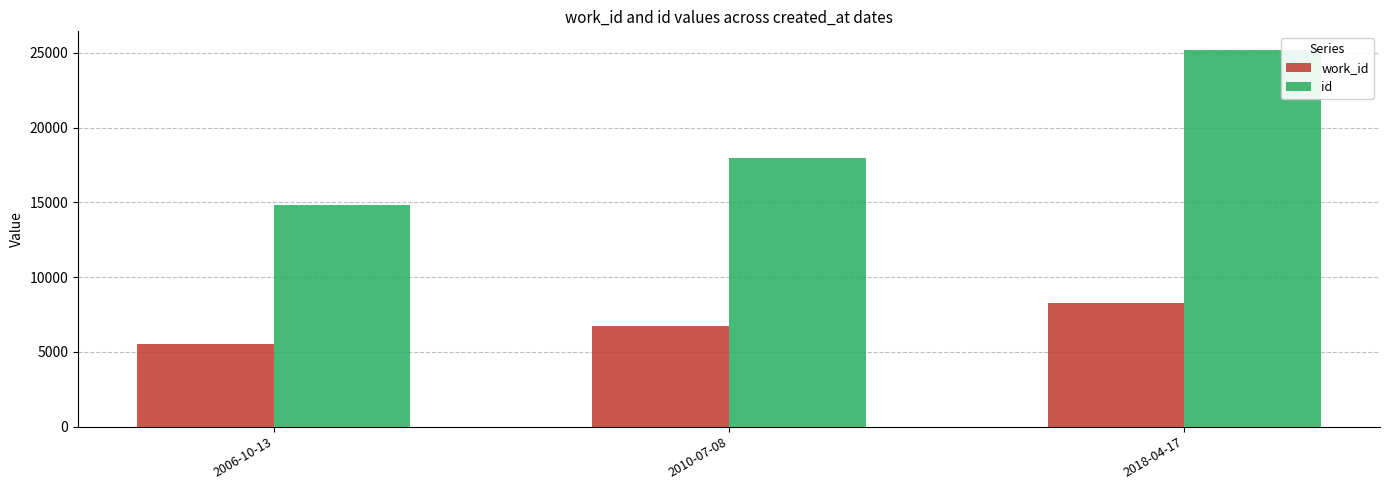

Between 2010-07-08 and 2018-04-17, which series saw the biggest shift?

id